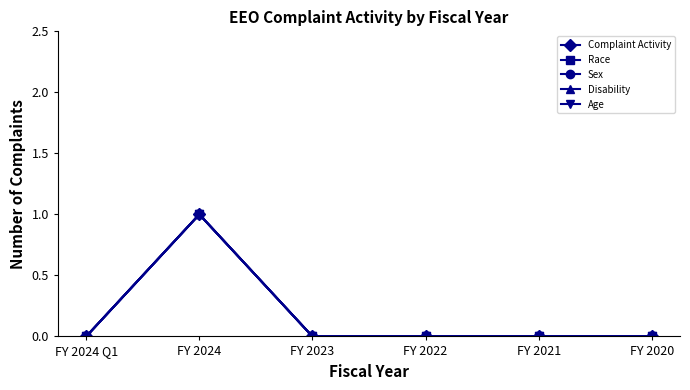

At which label does Age reach its peak?

FY 2024